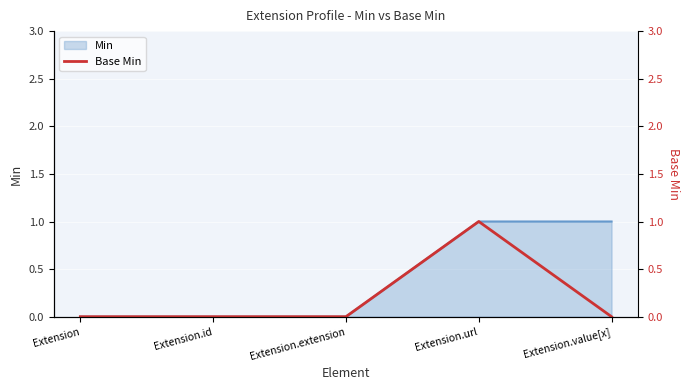

The value of Min at Extension.extension is 0. True or false?

True